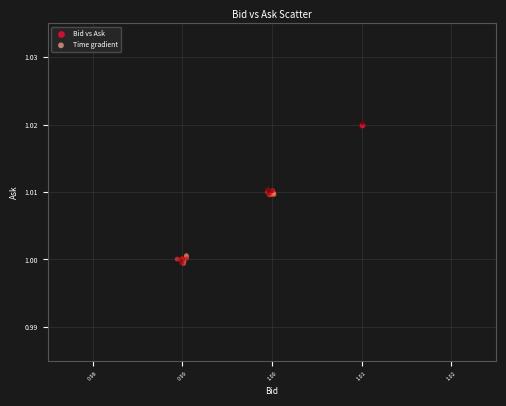

Which series has the largest Y range (max minus min)?

Time gradient